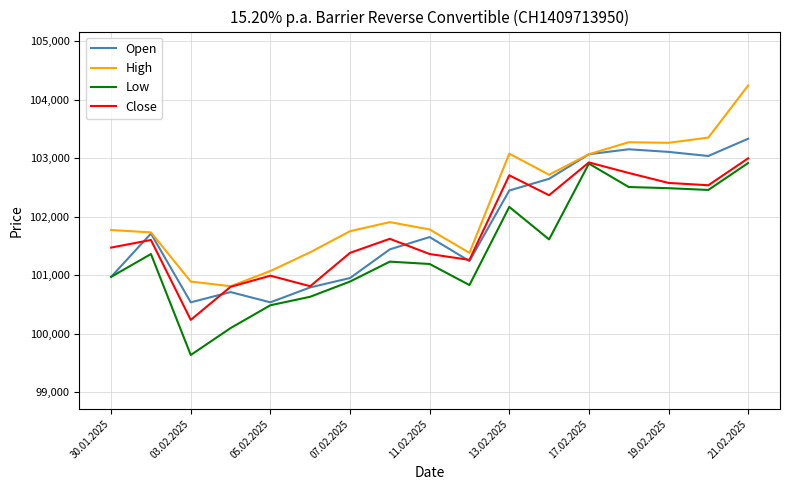

What is the lowest value of the Close series?

100240